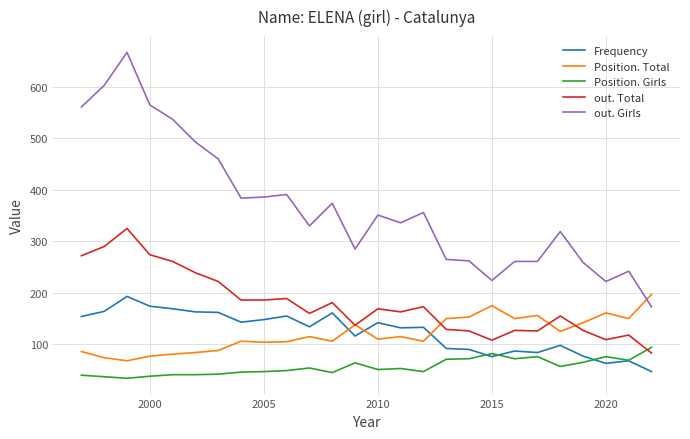

What are all the series names shown in the legend?

Frequency, Position. Total, Position. Girls, out. Total, out. Girls